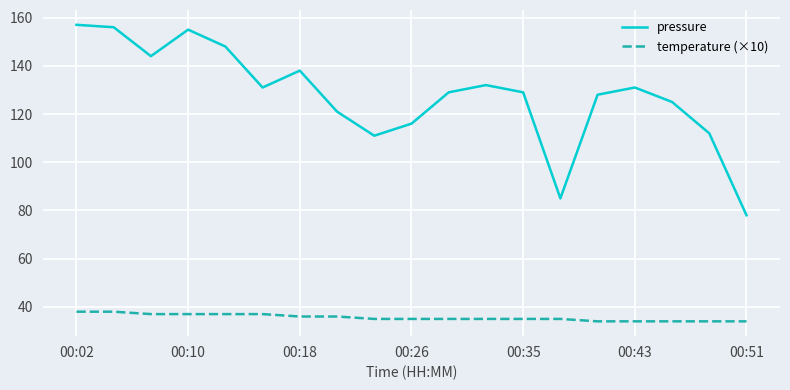

How many interior local valleys does the pressure series have?

4